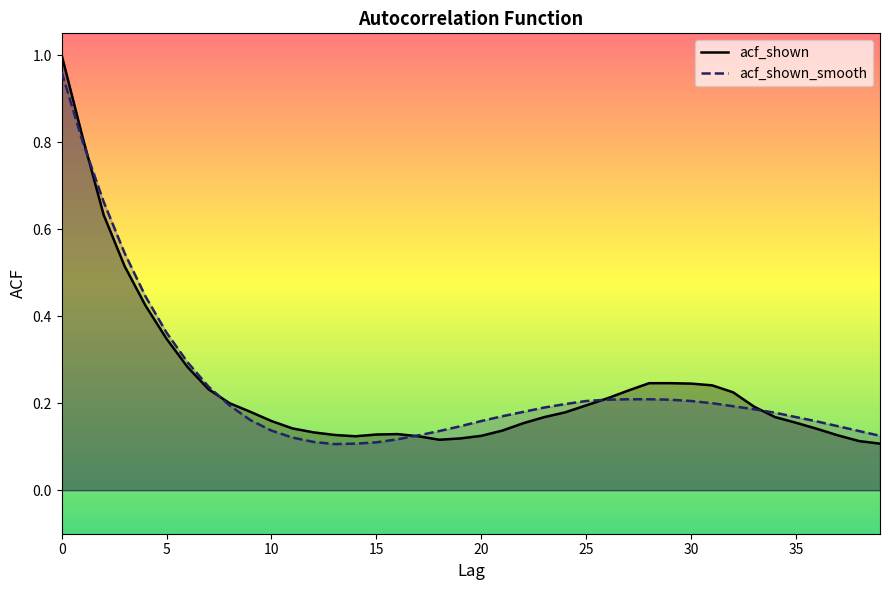

What is the difference between the maximum and minimum values in the acf_shown series?

0.9